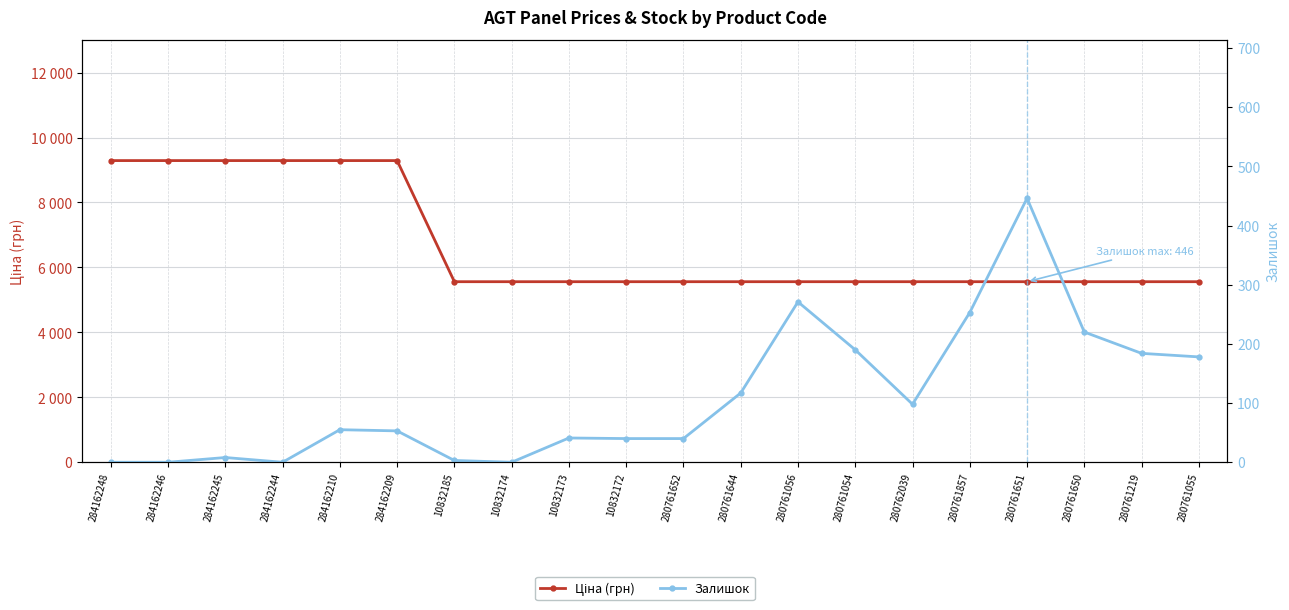

What is the difference between the maximum and minimum values in the Залишок series?

446.0